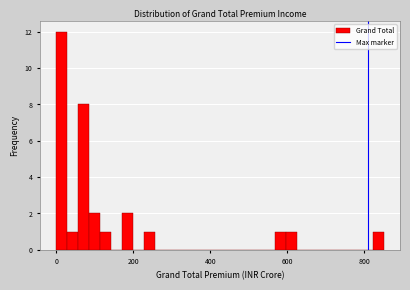

Around what value on the x-axis is the tallest bar? Give the approximate position of its centre, as read against the axis.

20